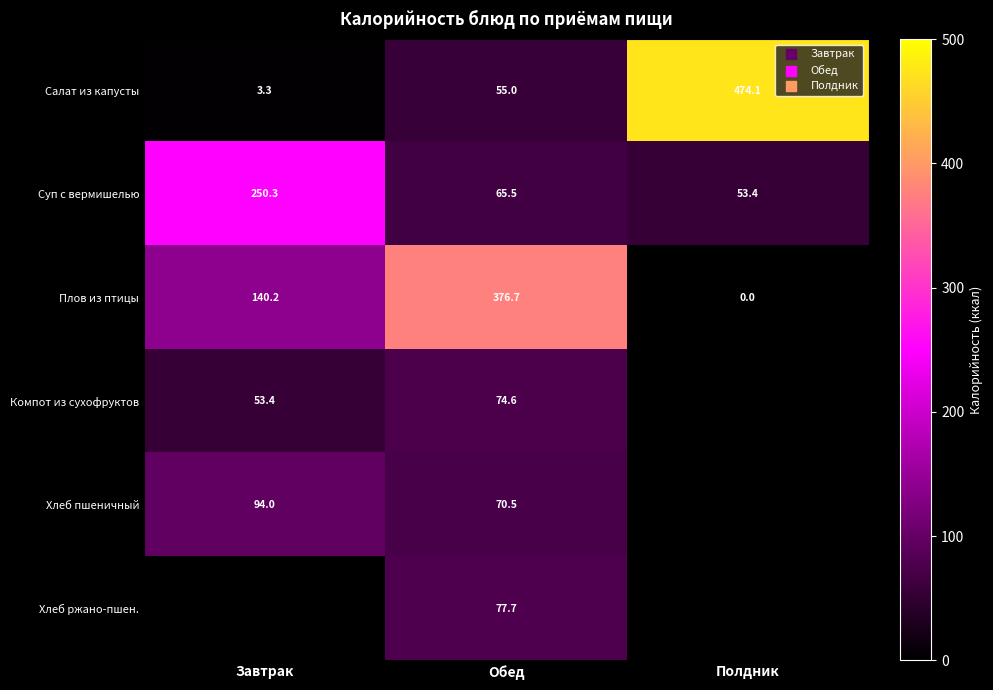

Is it true that Суп с вермишелью equals 53.4 at Полдник?

True